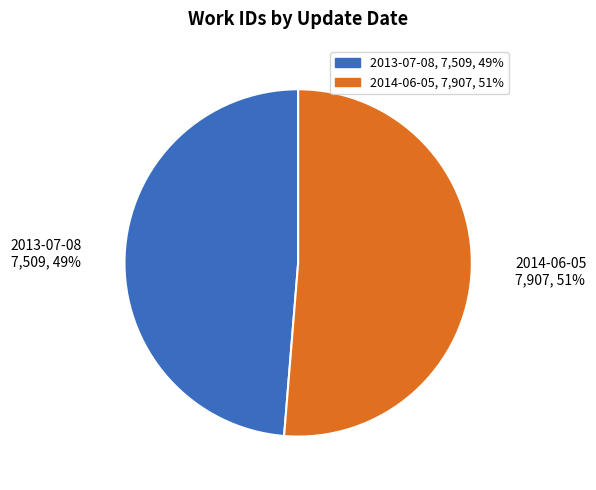

Which slice is the smallest?

2013-07-08